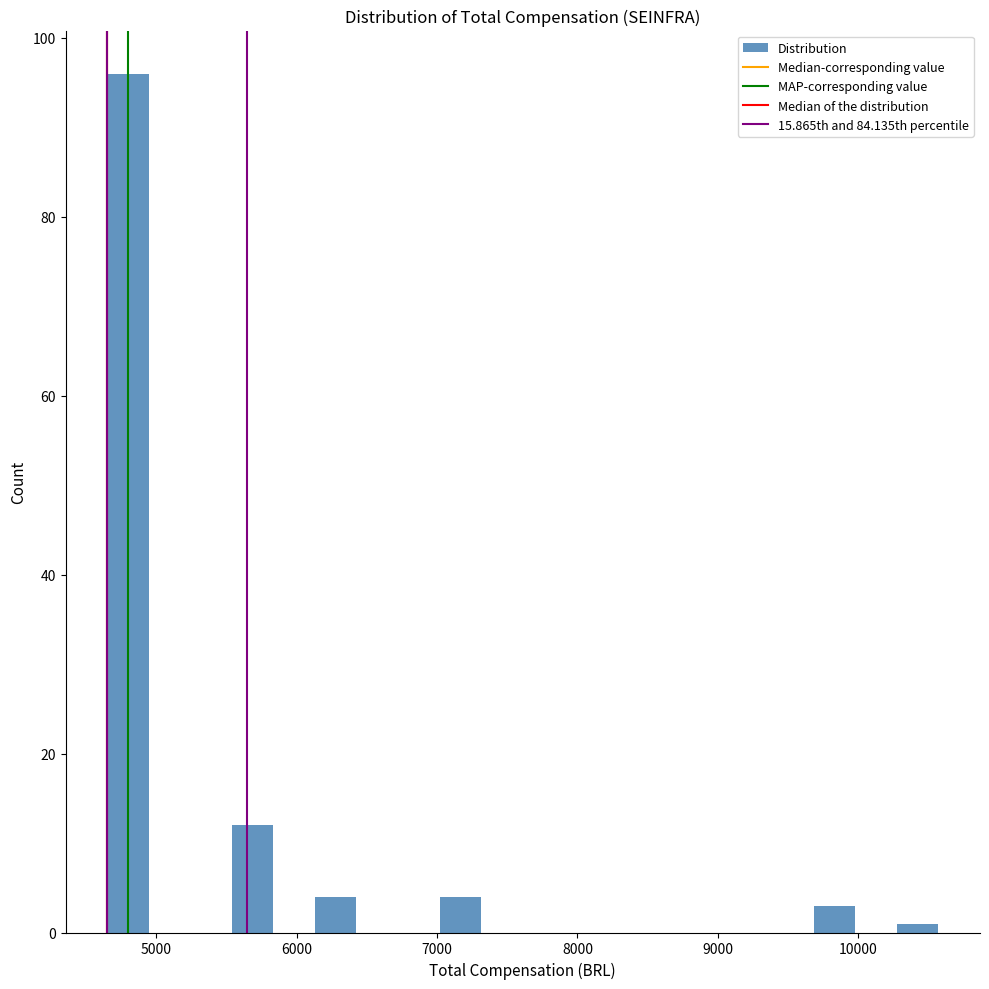

Around what value on the x-axis is the tallest bar? Give the approximate position of its centre, as read against the axis.

4800